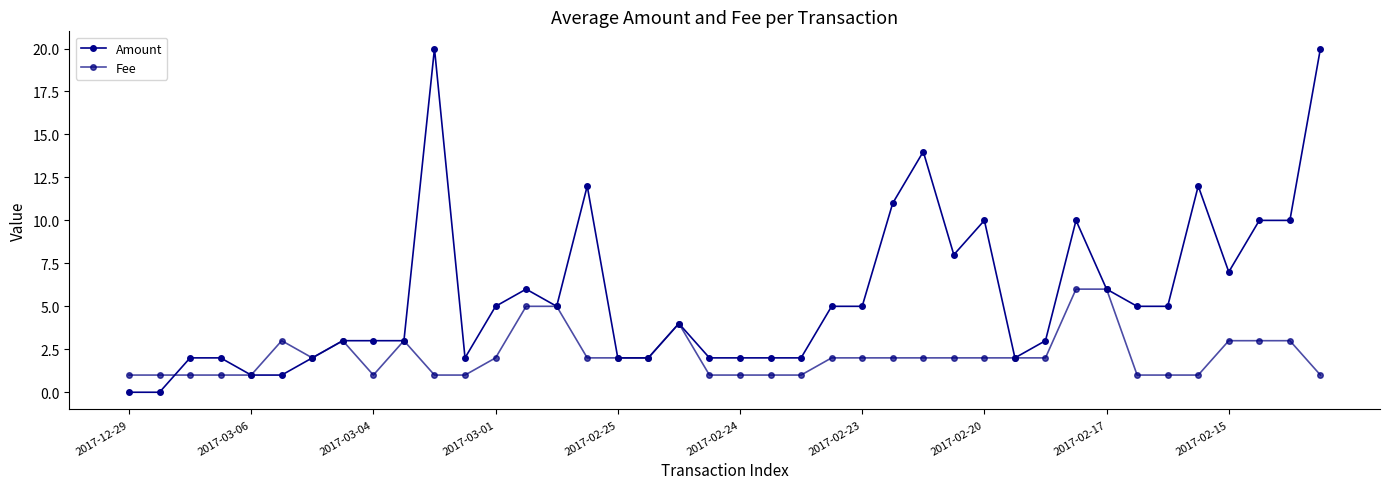

Does the chart have visible grid lines?

No